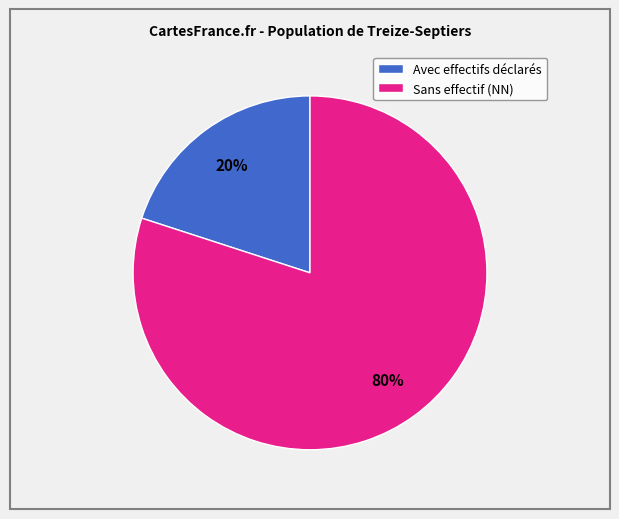

Which category accounts for the majority?

Sans effectif (NN)